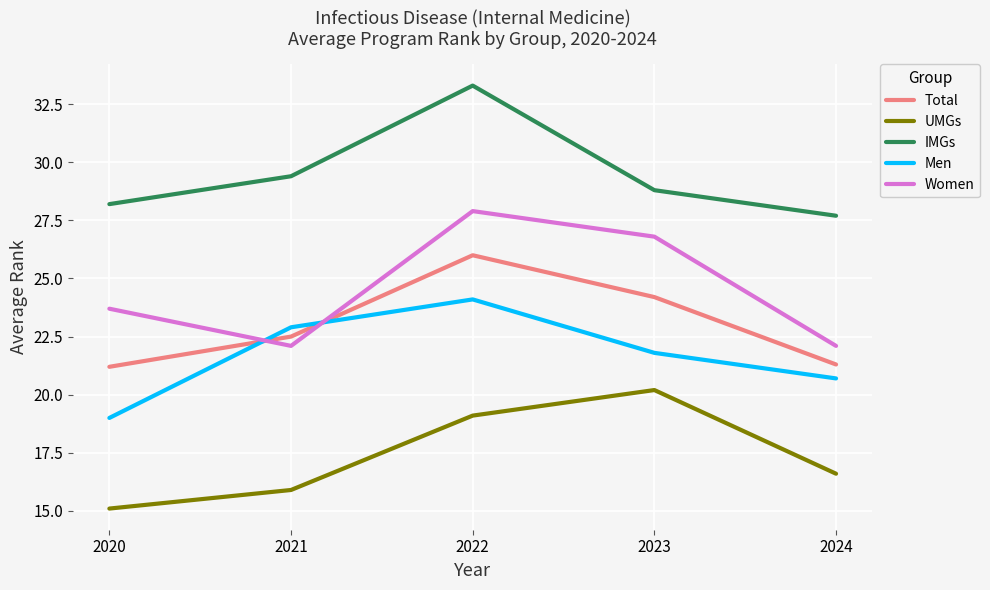

What is the maximum value shown in the chart?

33.3